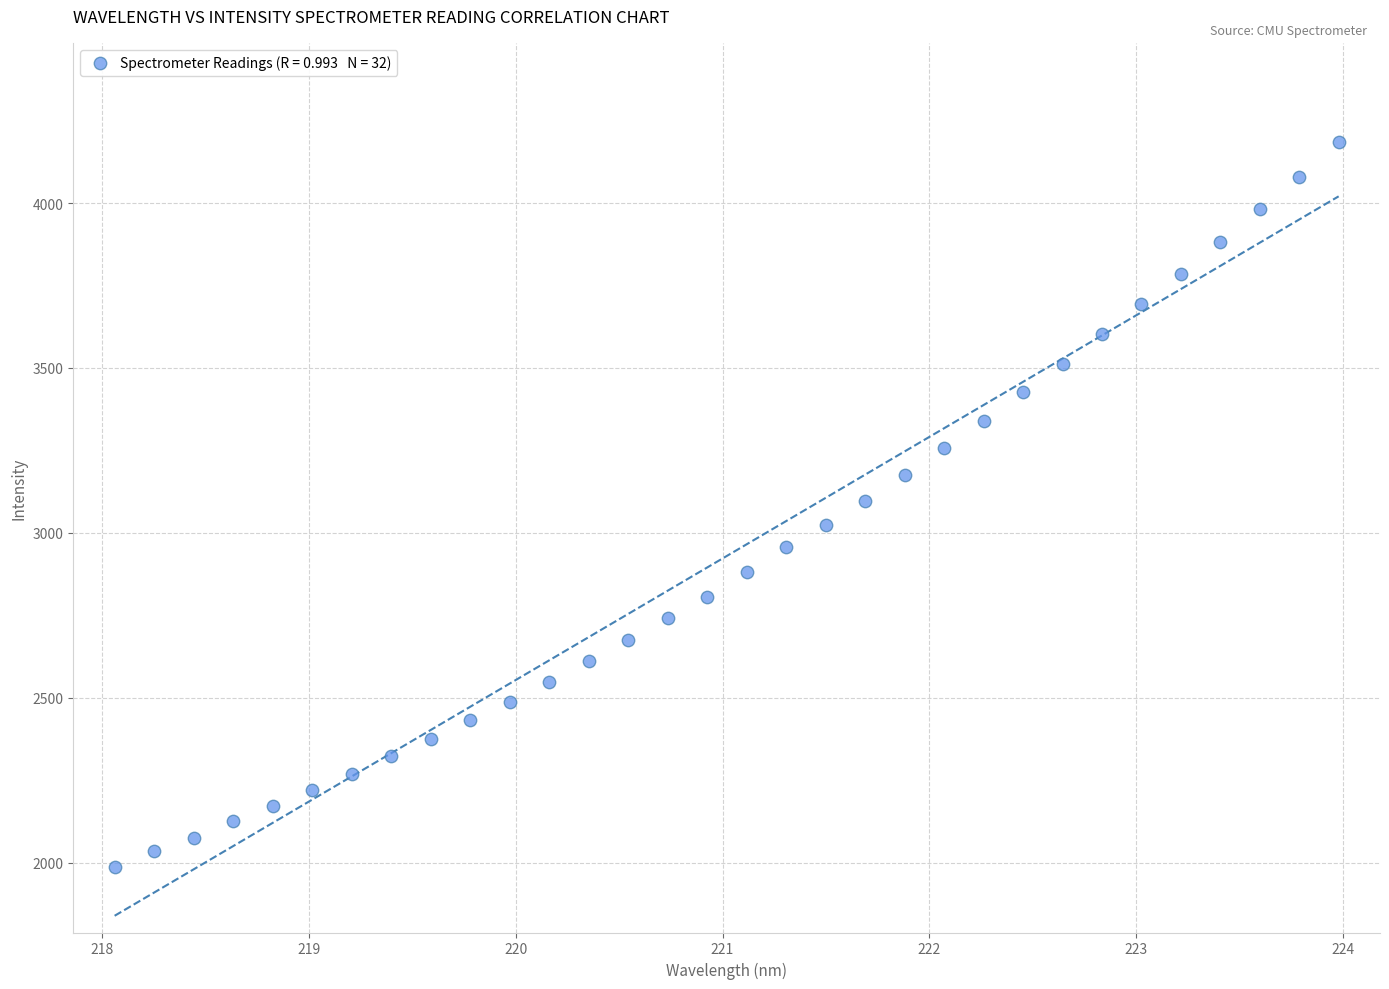

What is the range of Y values (max minus min)?

2197.0